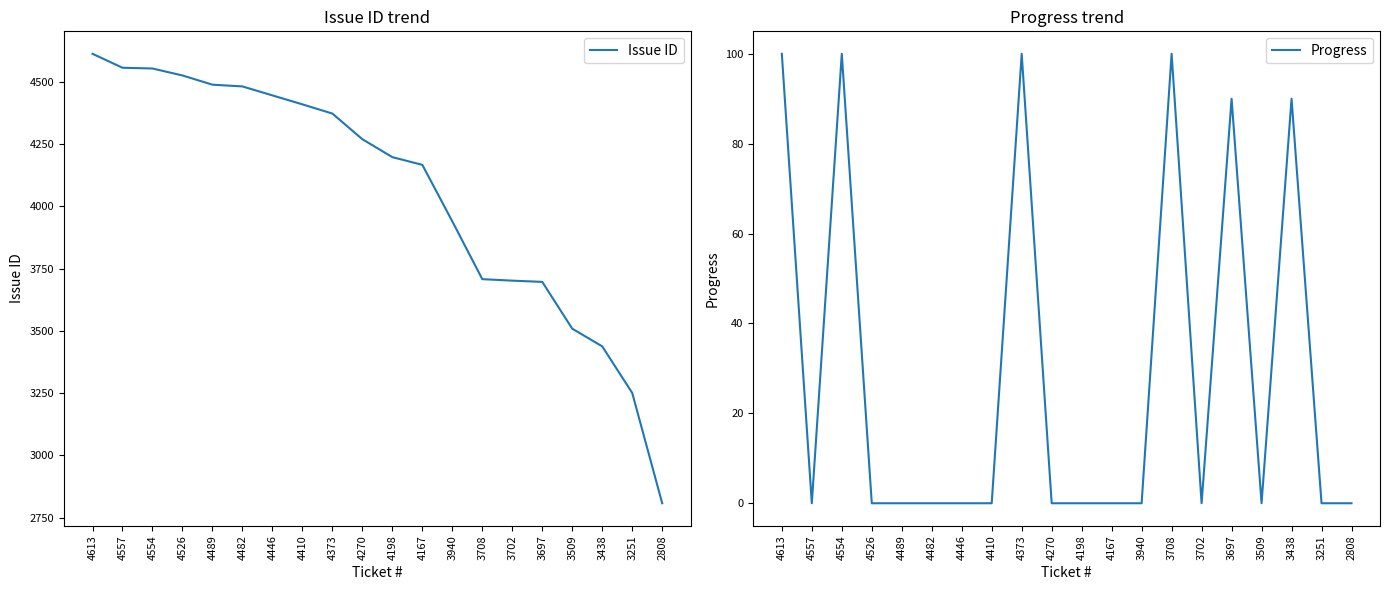

Count the number of data series in this chart.

2